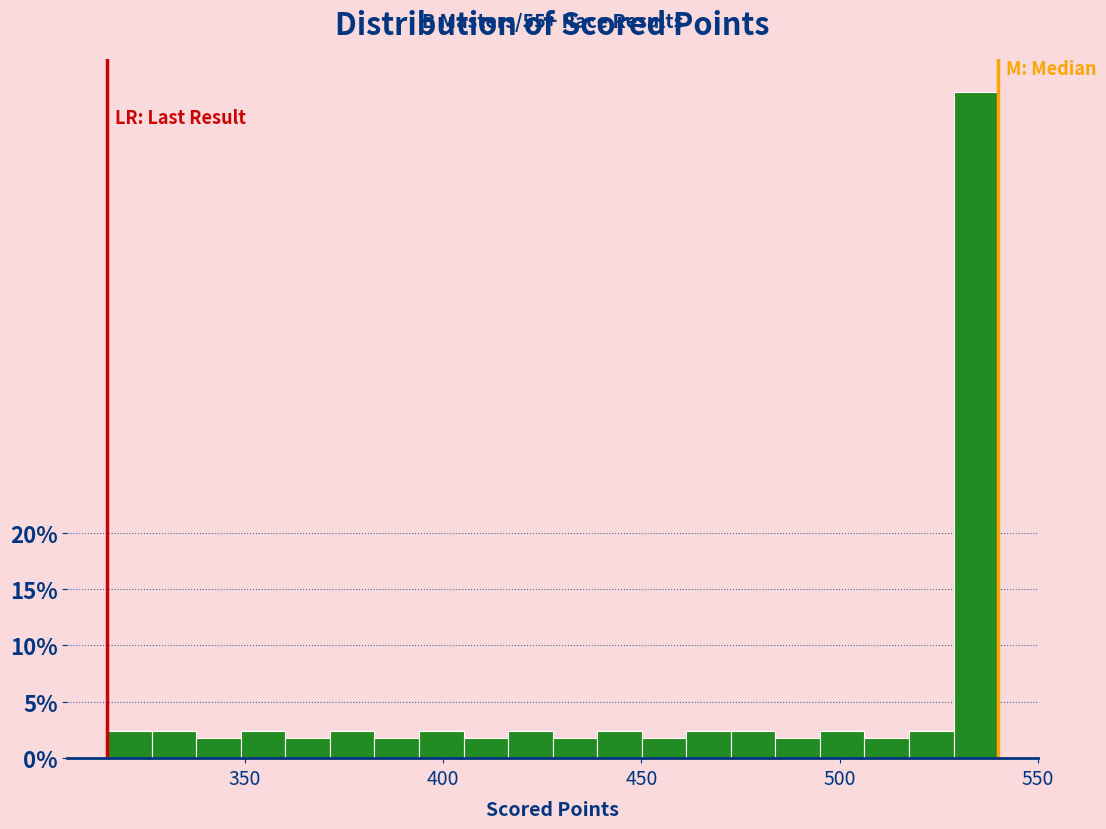

Read against the x-axis, roughly where is the centre of the tallest bar?

535